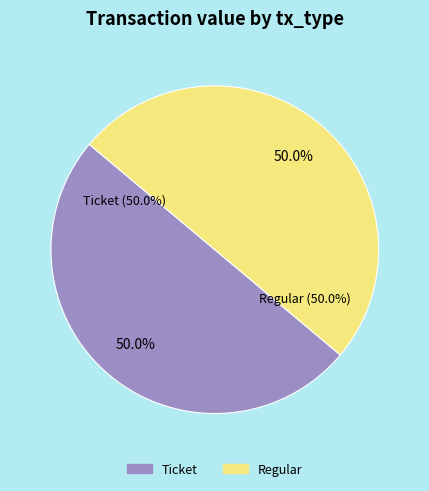

Rank the categories by value from highest to lowest.

Regular (io_index=160), Ticket (io_index=0)